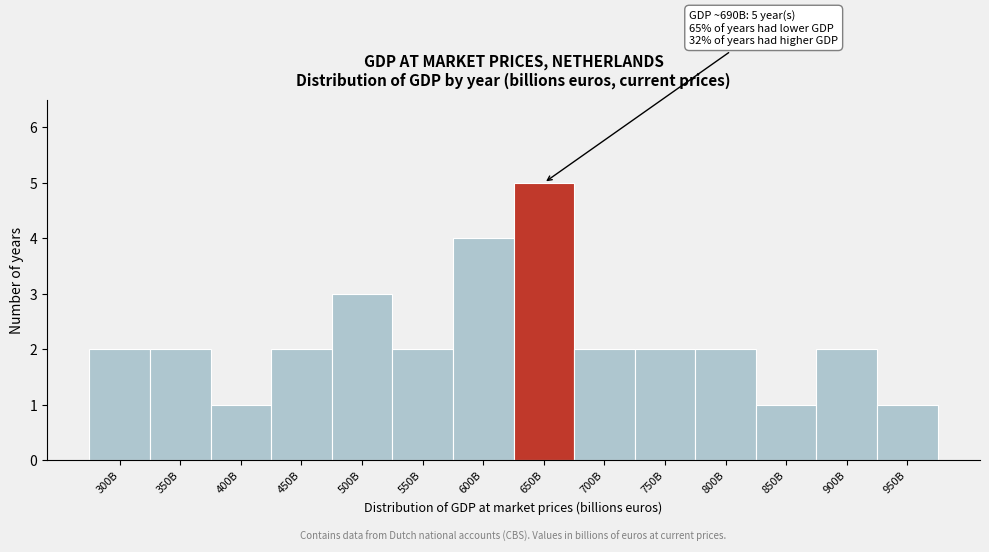

Reading left to right, extract all data points from this chart.

2	2	1	2	3	2	4	5	2	2	2	1	2	1